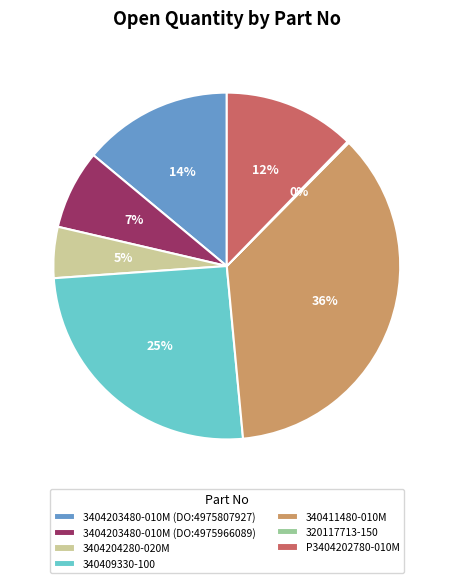

Which category has the biggest portion of the pie?

340411480-010M